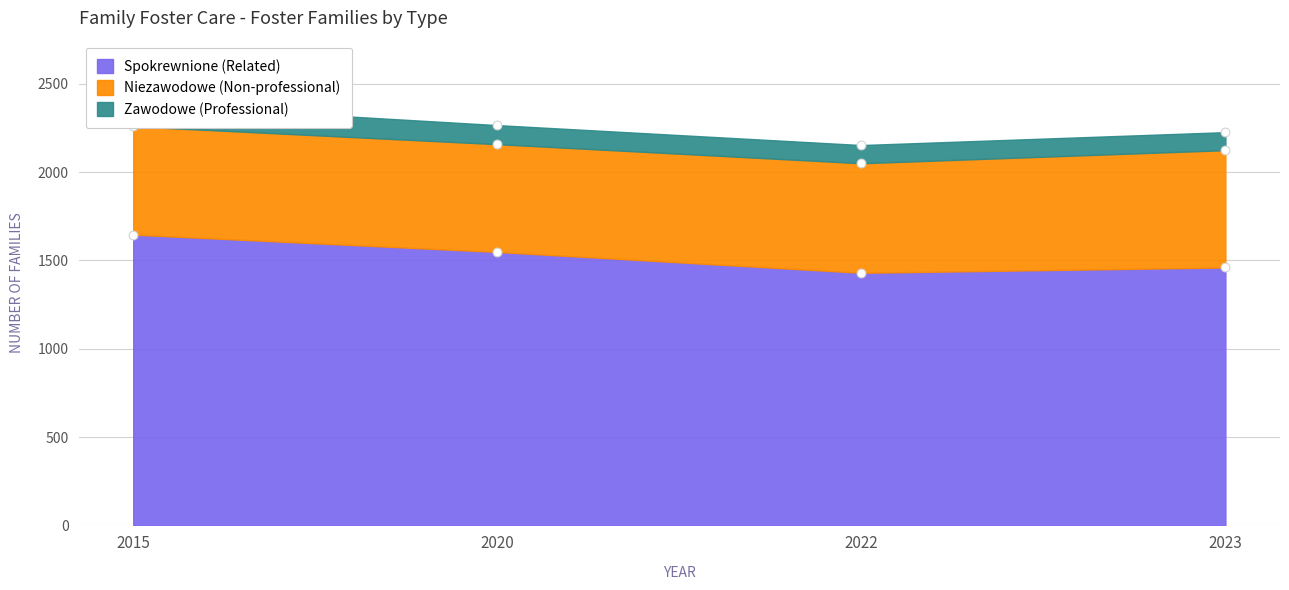

Which series has the largest total across all categories?

Spokrewnione (Related)